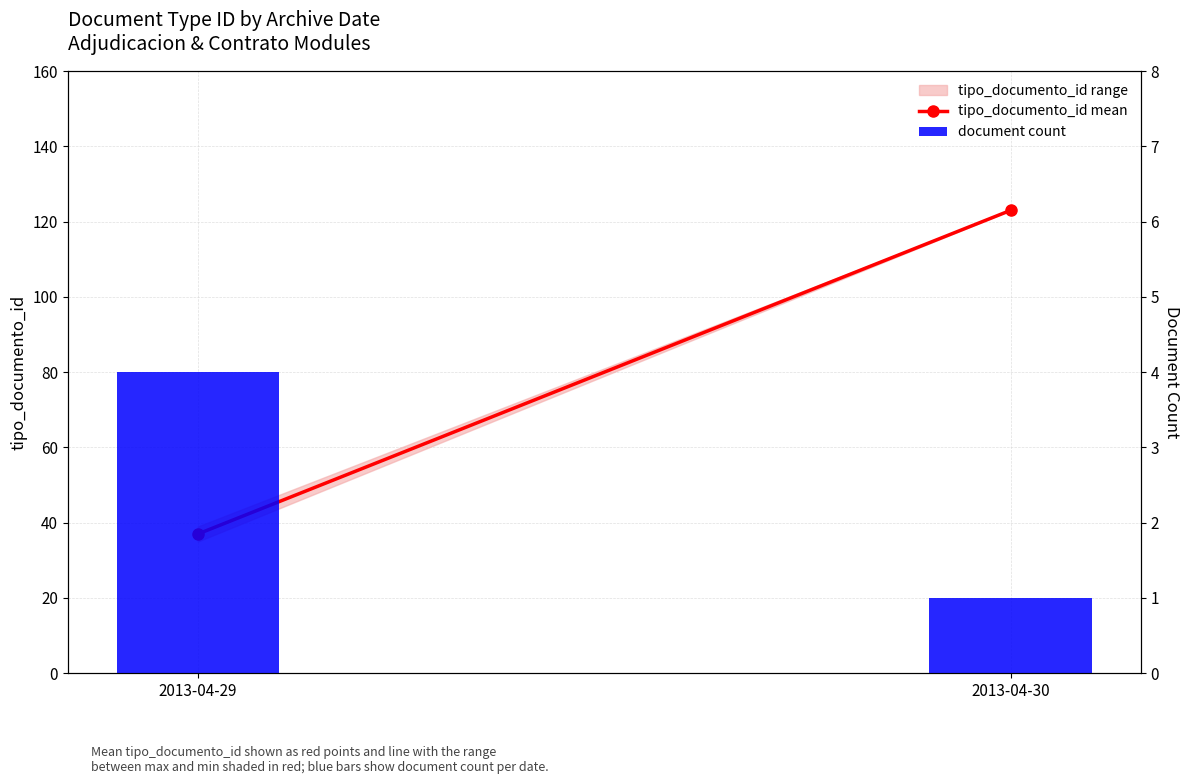

The value of document count at 2013-04-30 is 1. True or false?

False